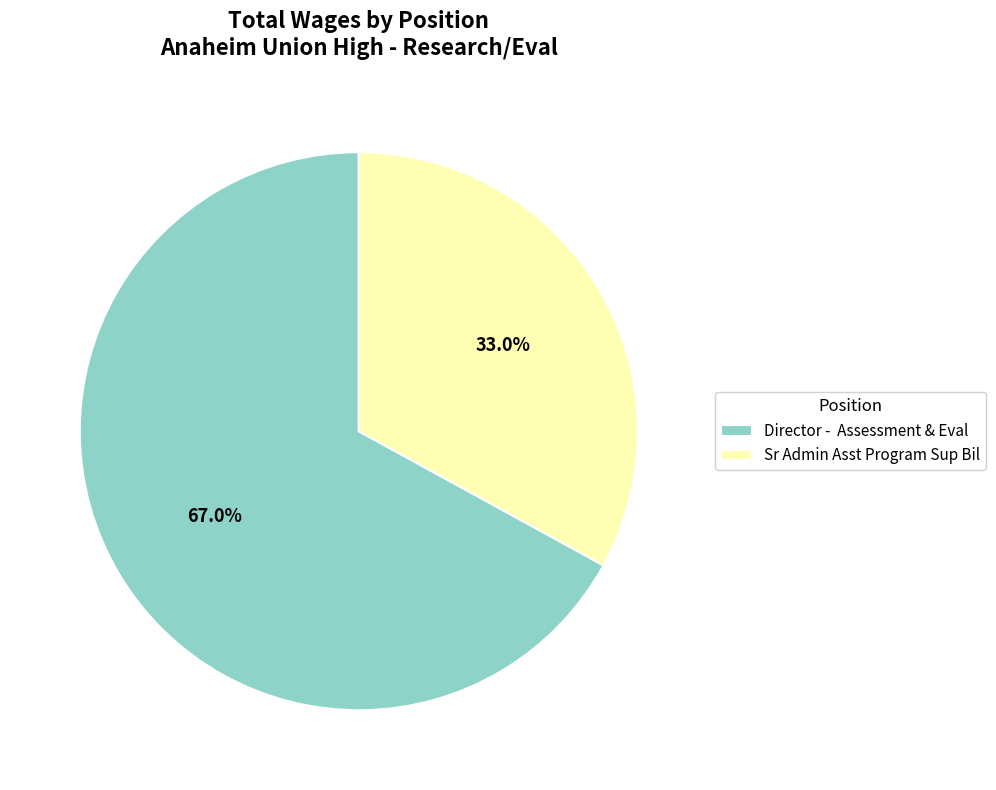

To the nearest percent, what is the average slice percentage?

50%